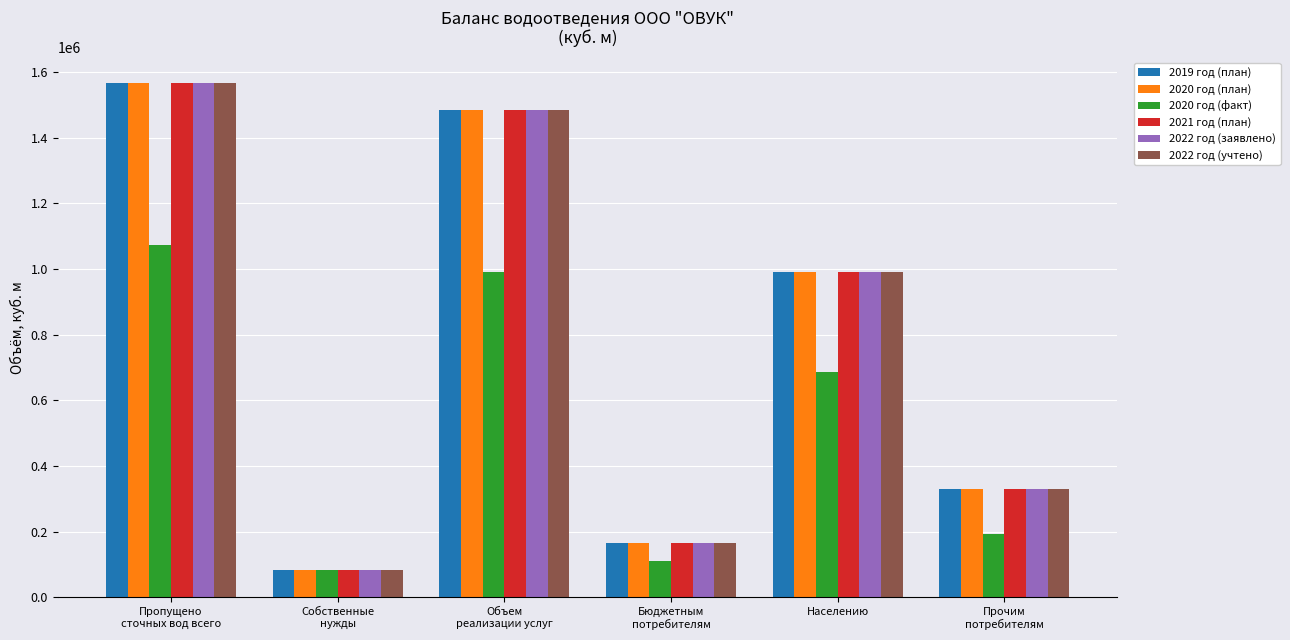

True or false: 2021 год (план) has a value of 2045049.4 at Пропущено
сточных вод всего.

False